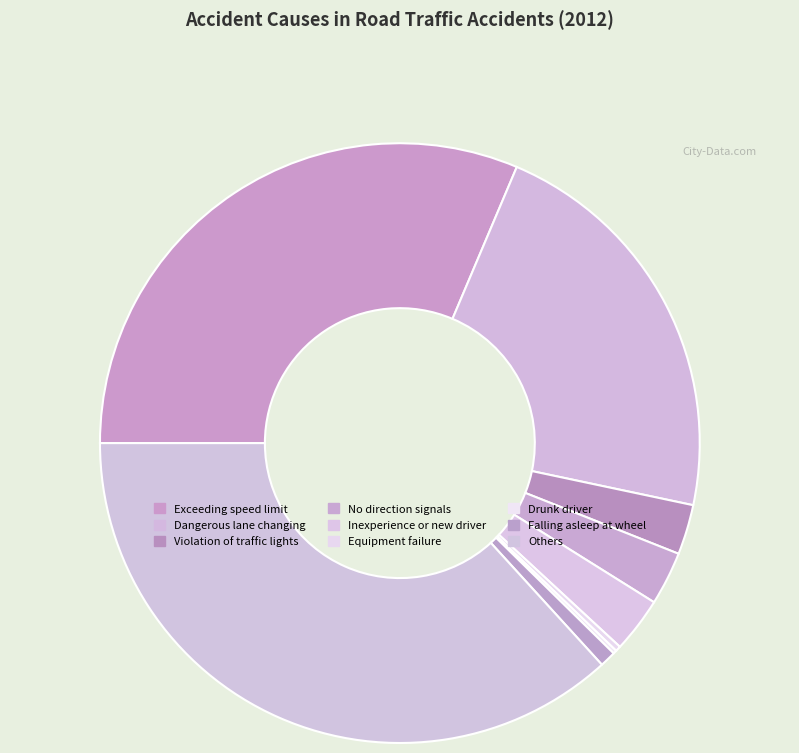

What is the largest slice in the pie chart?

Others